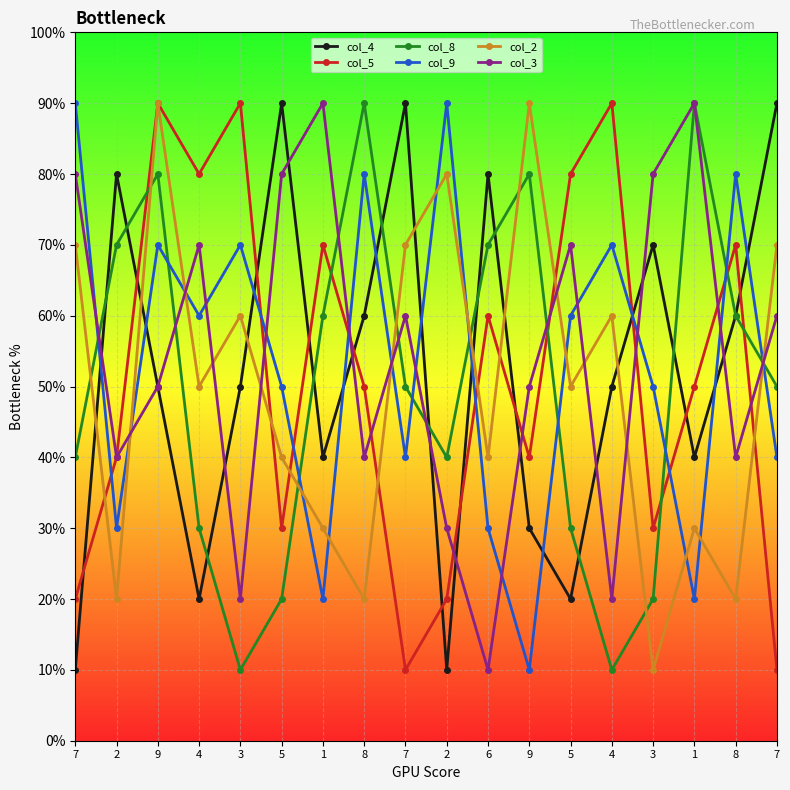

What is the total value across all series at 4?

31